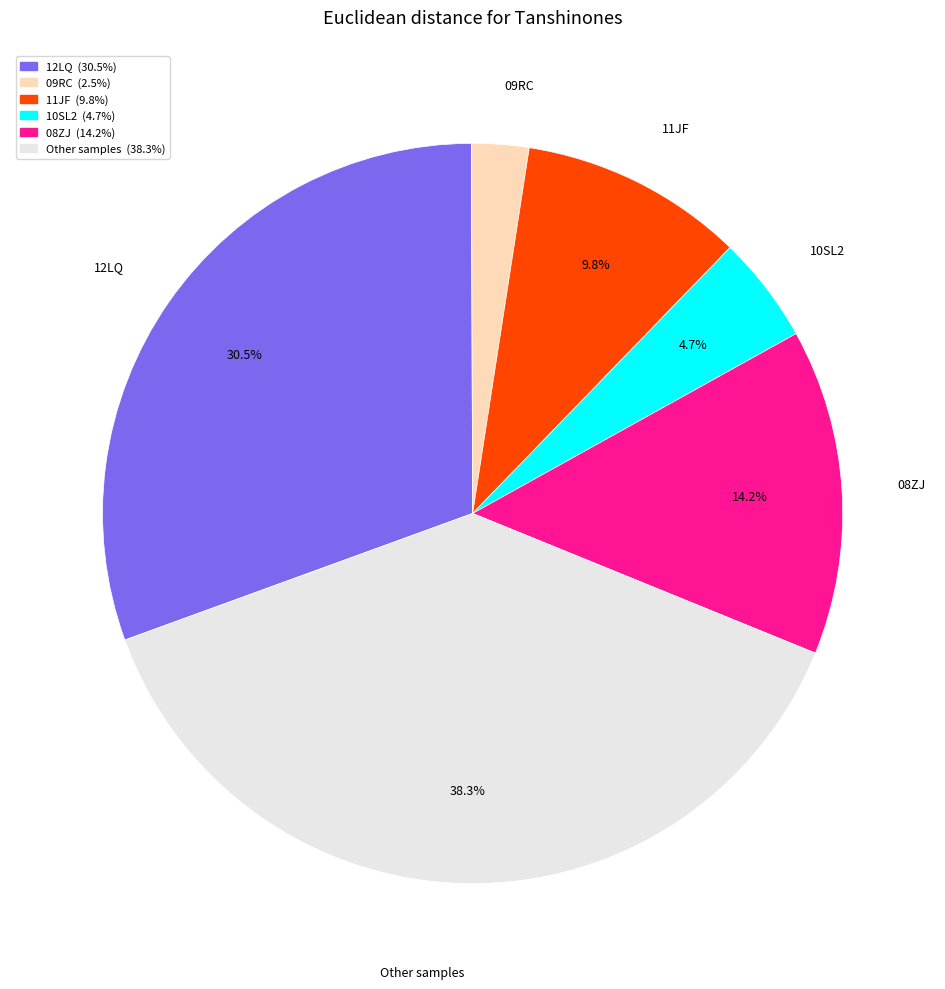

What percentage do Other samples and 08ZJ together represent?

52.5%